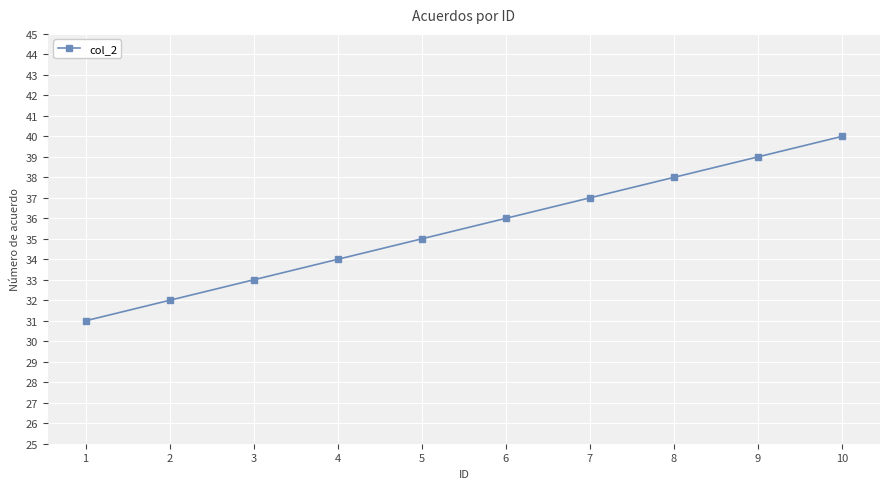

What is the change in value from 8 to 9?

+1